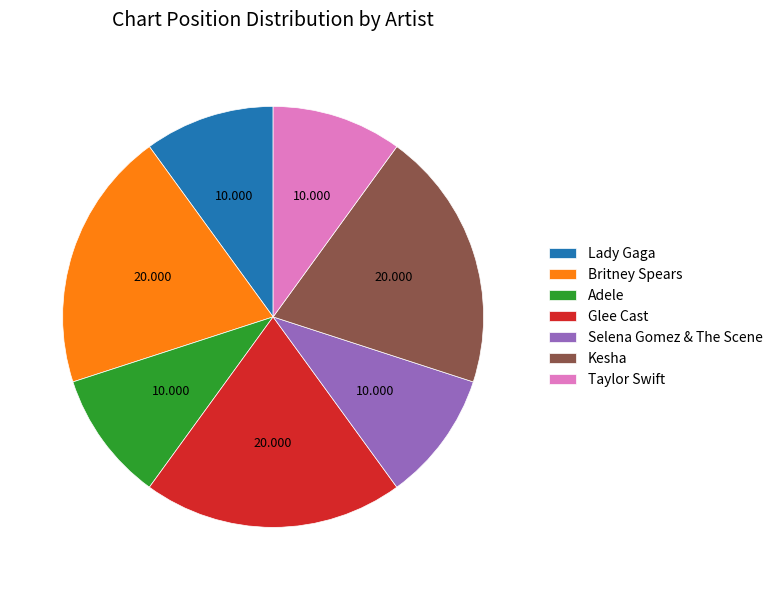

Combined, do Taylor Swift and Lady Gaga account for over 50%?

No